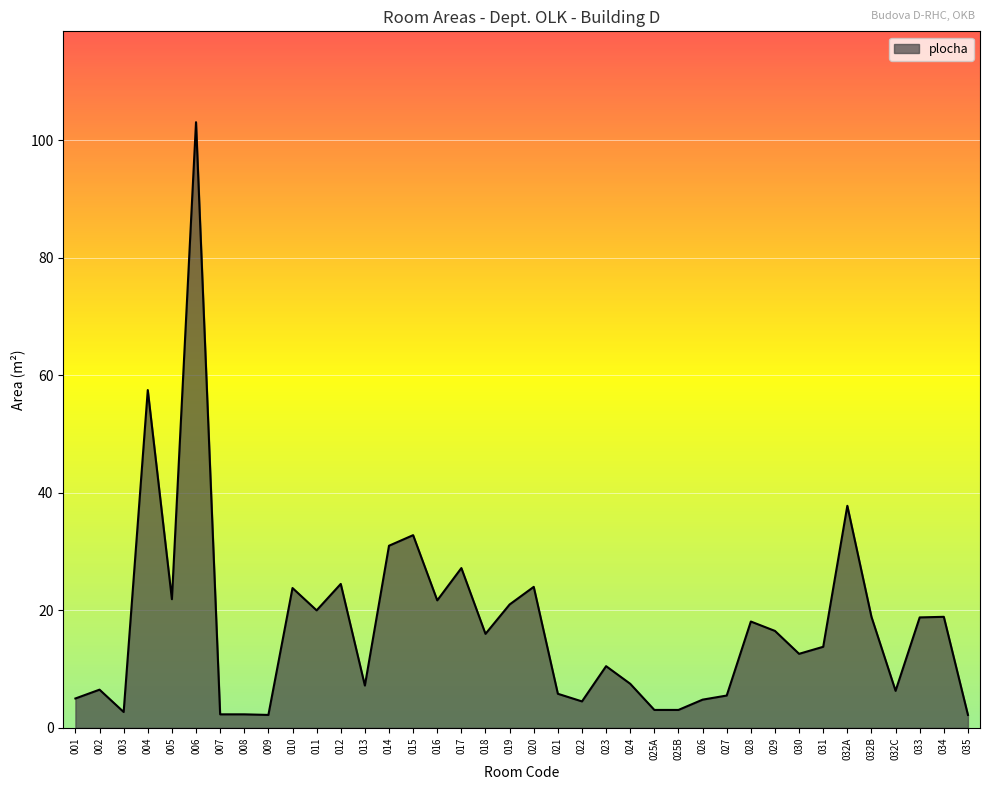

What is the ratio of the value at 003 to the value at 009?

1.2